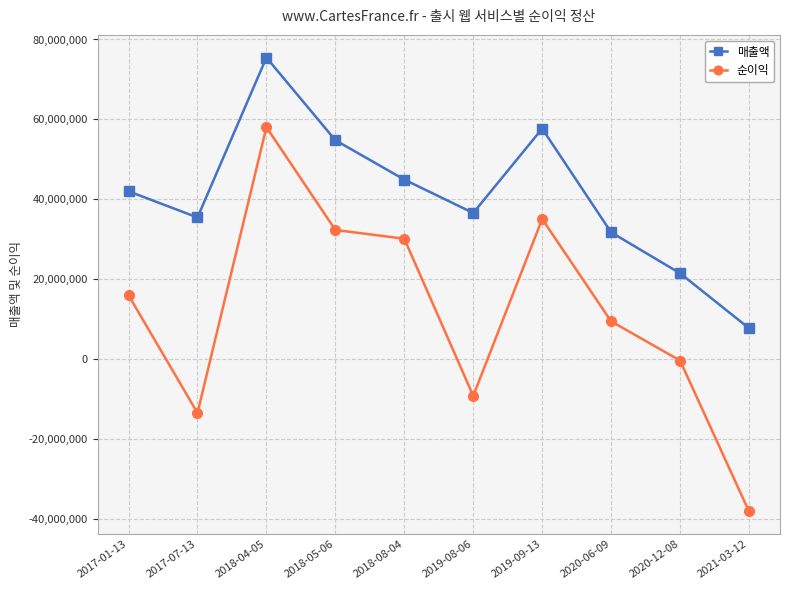

Rank the series by their average value, from highest to lowest.

매출액, 순이익